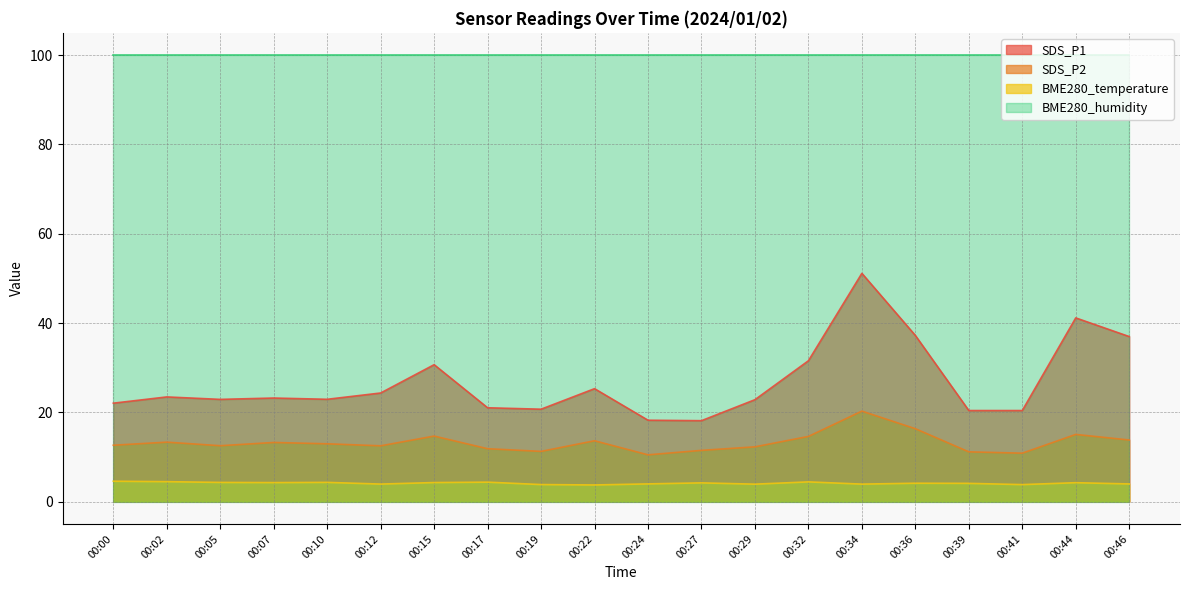

What is the value of the SDS_P1 point at the 3rd from the left?

22.9